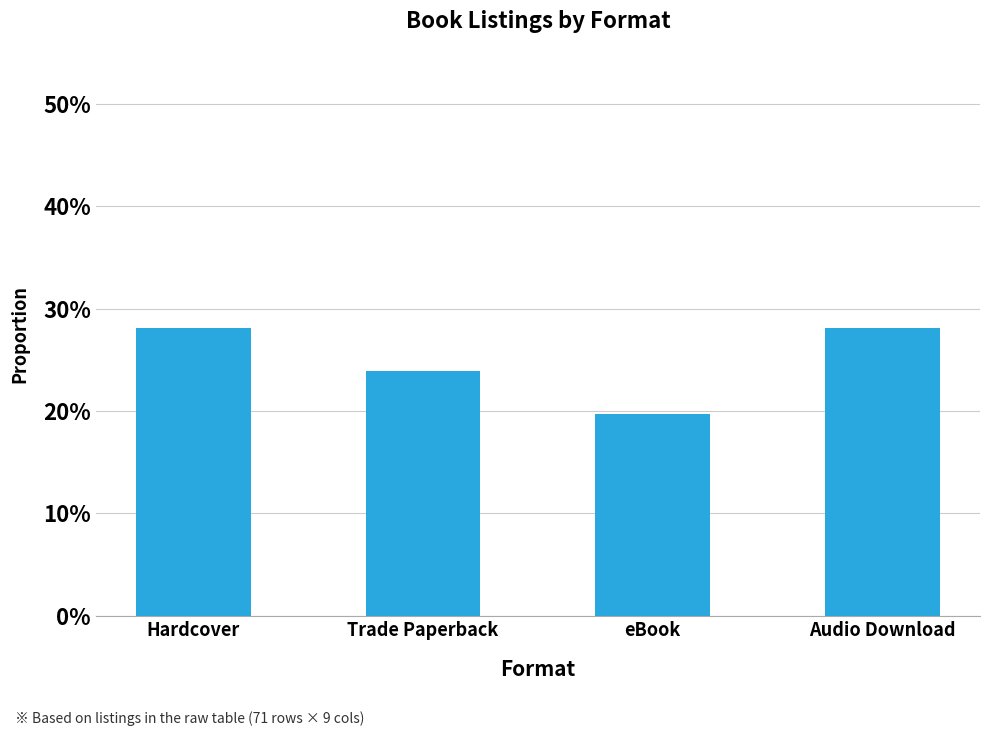

Are the bars horizontal?

No